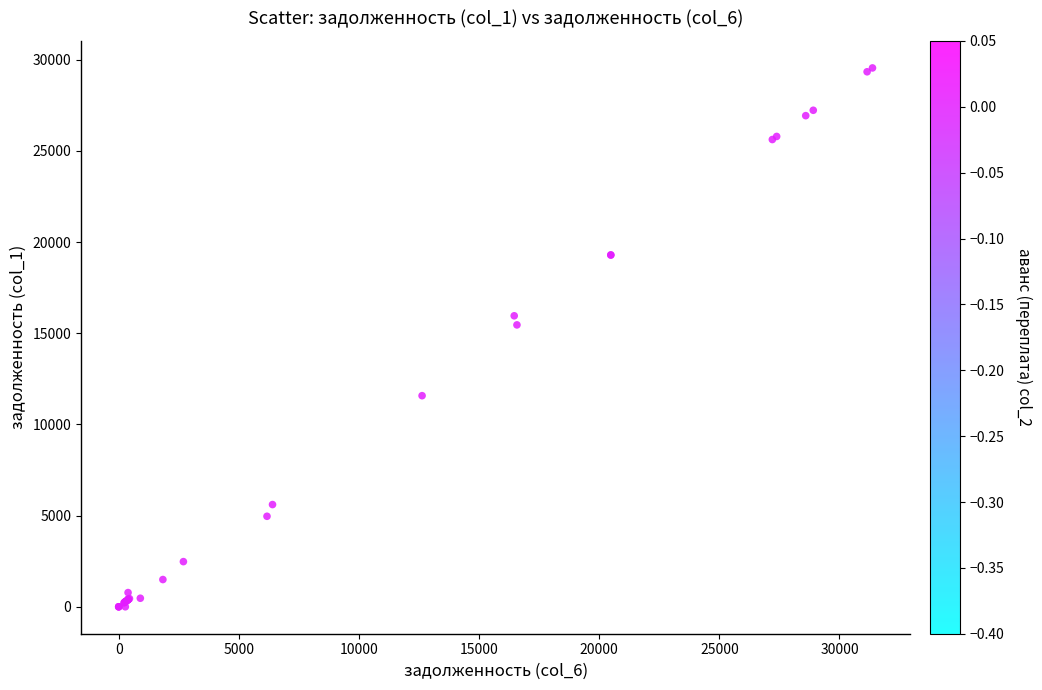

What Y value in the scatter plot is closest to 14772?

15456.1